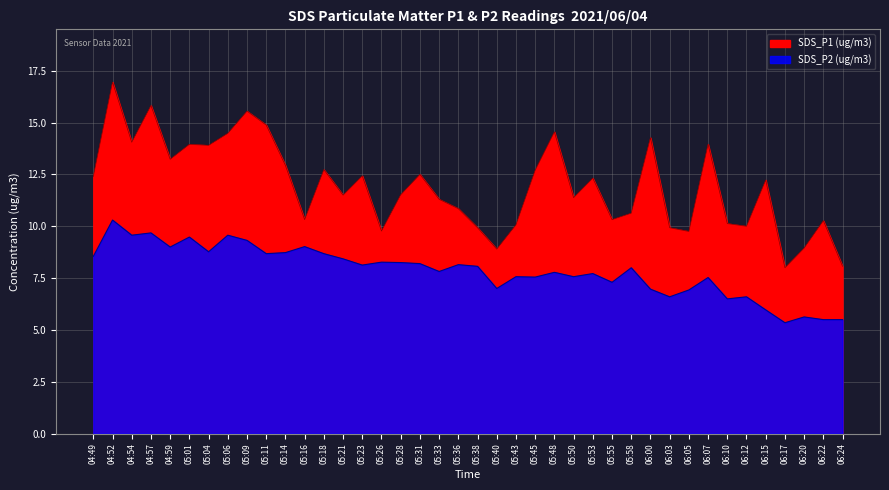

What is the label of the 17th point from the left?

05:28